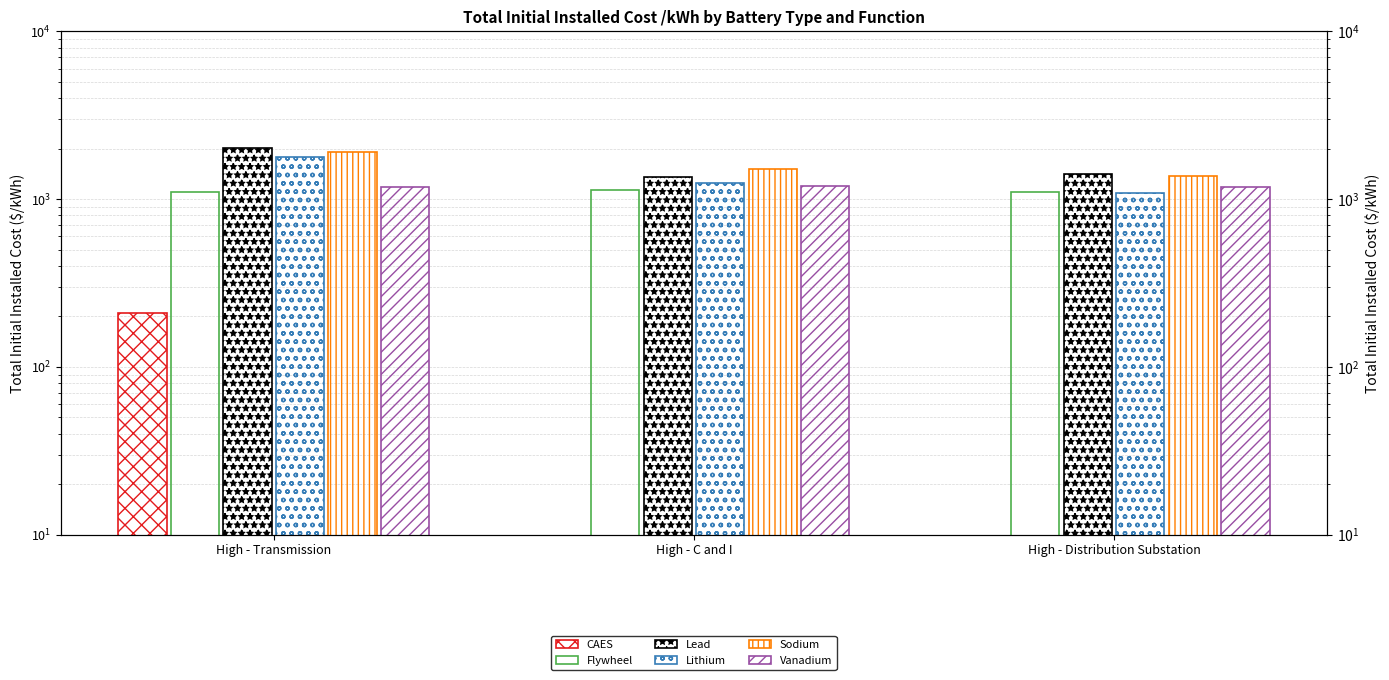

Which category has the lowest value across all series?

High - C and I